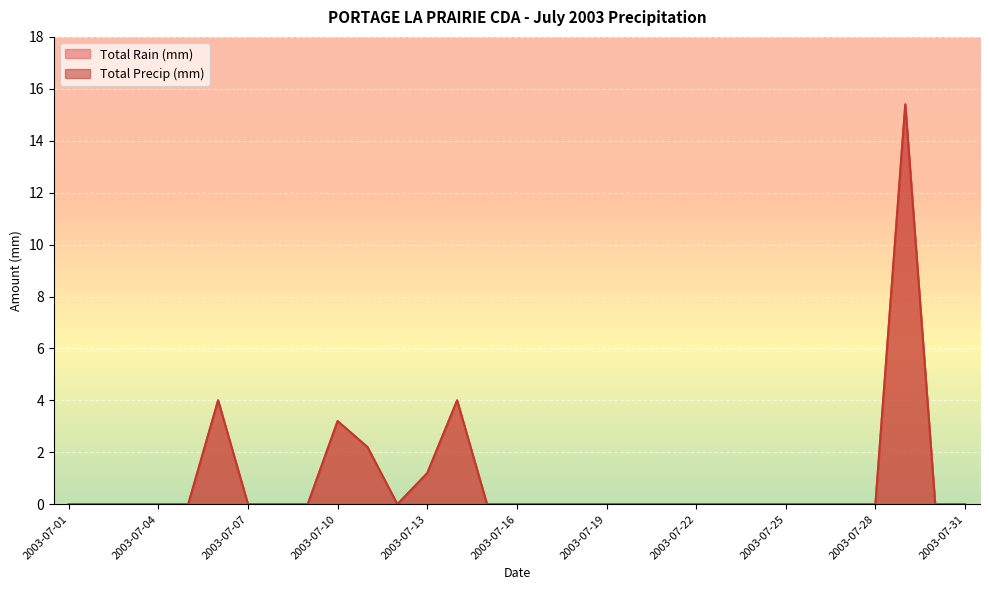

How many values in Total Rain (mm) are above zero?

6